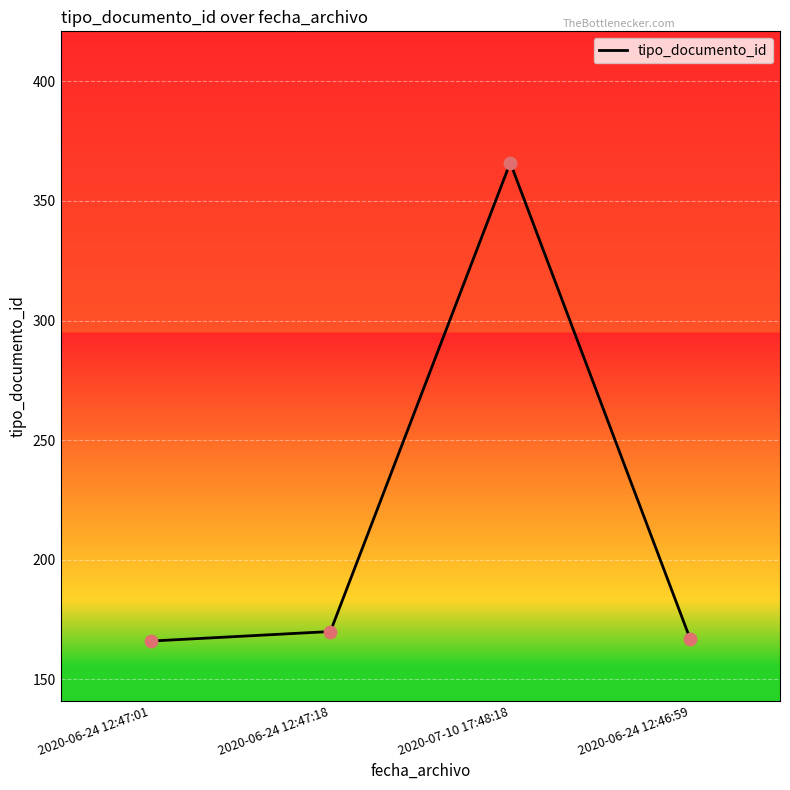

What is the ratio of the value at 2020-06-24 12:47:01 to the value at 2020-07-10 17:48:18?

0.5